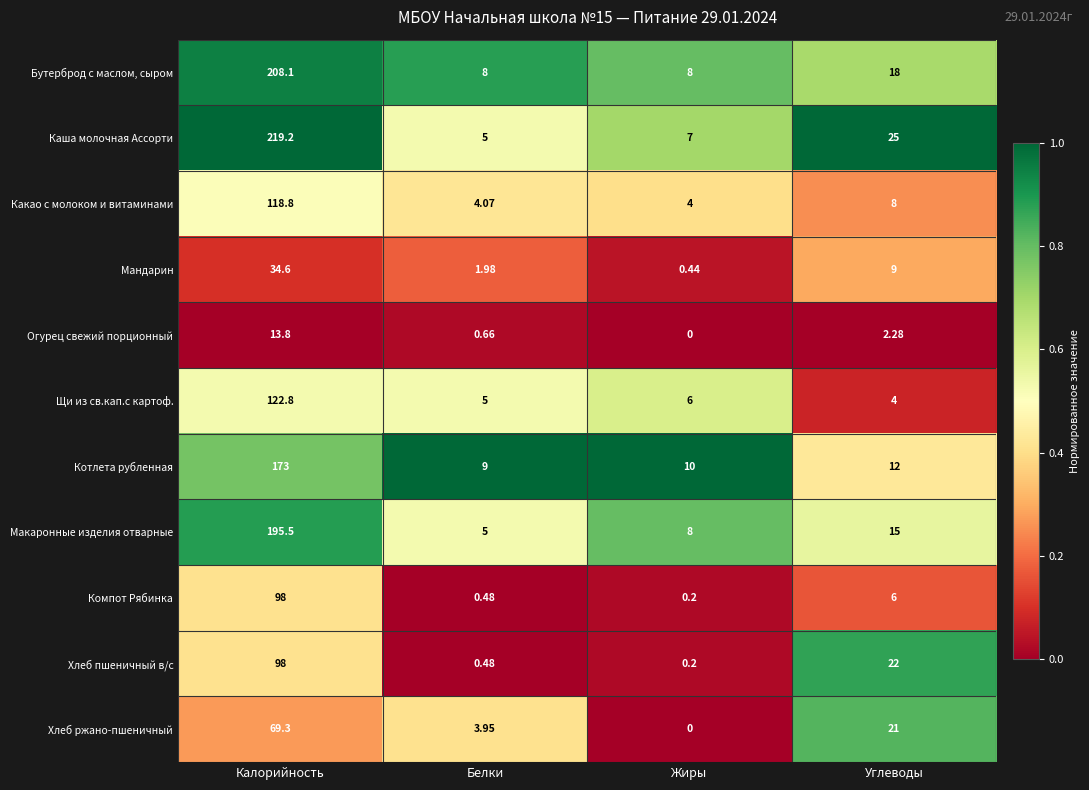

Rank the categories by Щи из св.кап.с картоф. value from lowest to highest.

Углеводы, Белки, Жиры, Калорийность